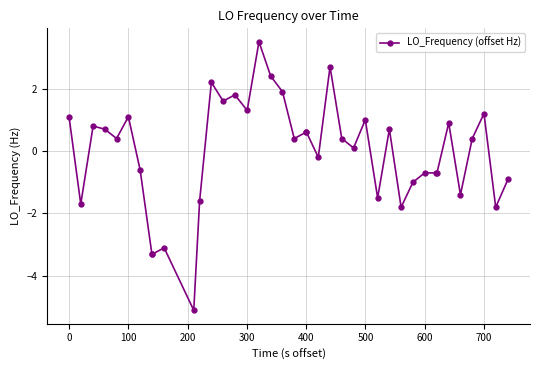

What is the value of the 21st point from the left?

0.6